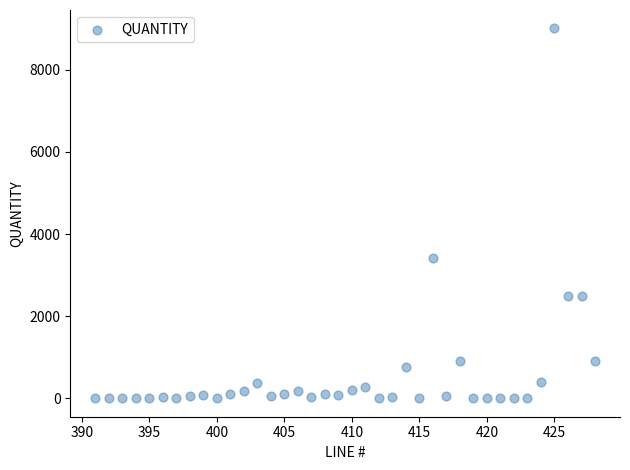

What Y value in the scatter plot is closest to 4503?

3412